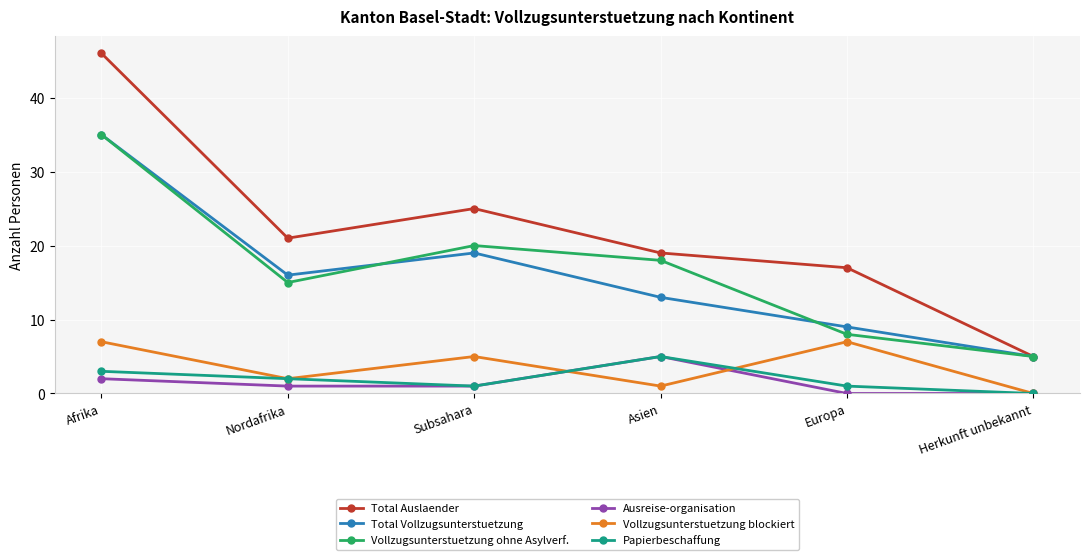

True or false: Vollzugsunterstuetzung blockiert and Vollzugsunterstuetzung ohne Asylverf. cross at least once.

False